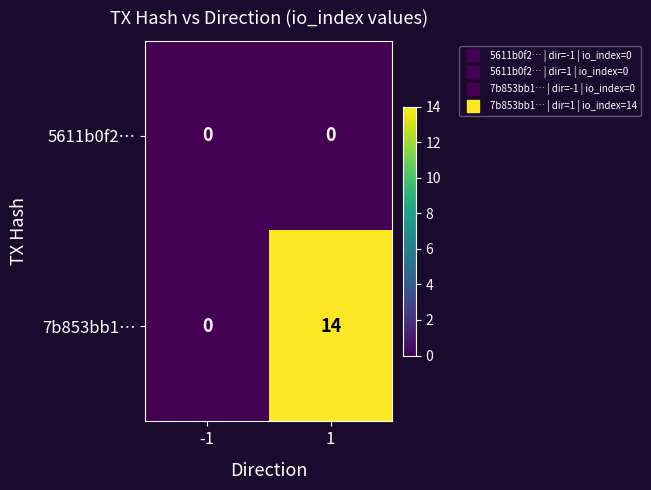

What is the maximum value shown in the chart?

14